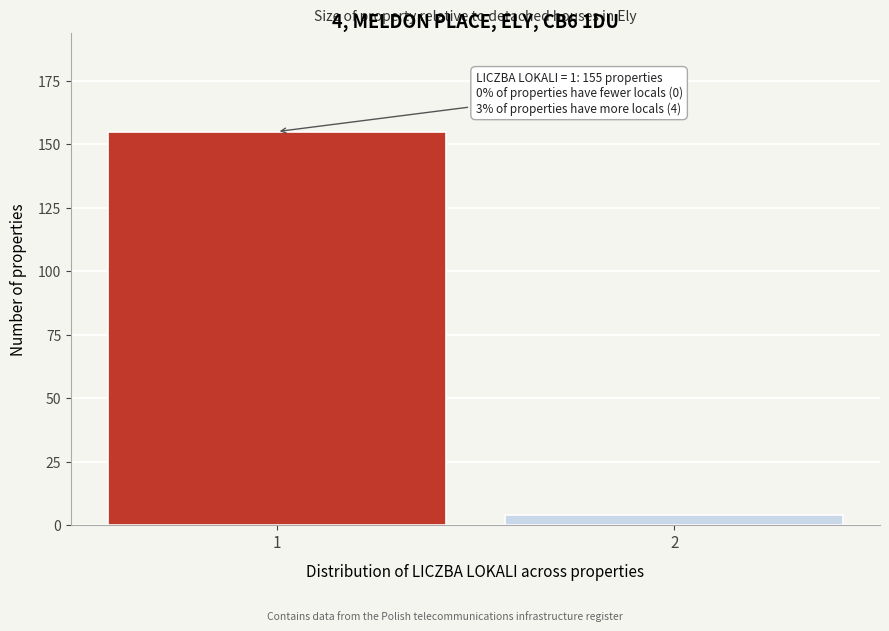

Reading left to right, extract all data points from this chart.

1=155	2=4